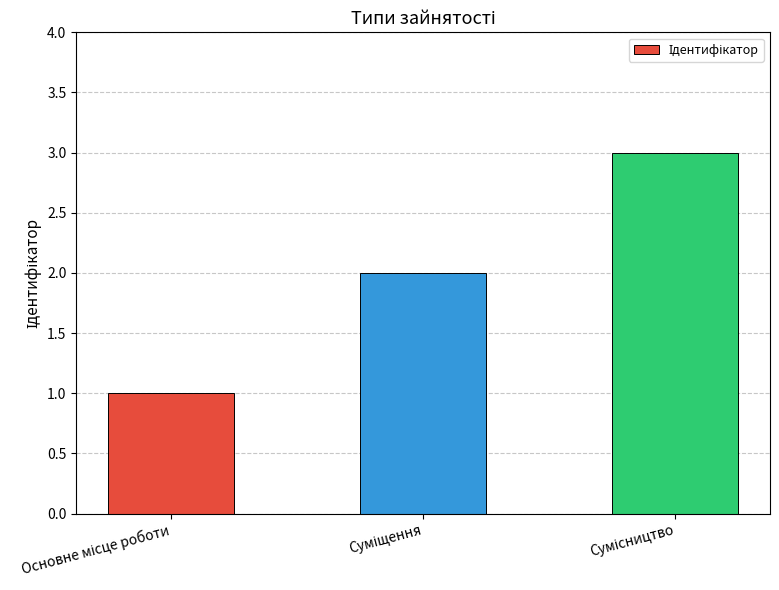

What is the sum of all values?

6